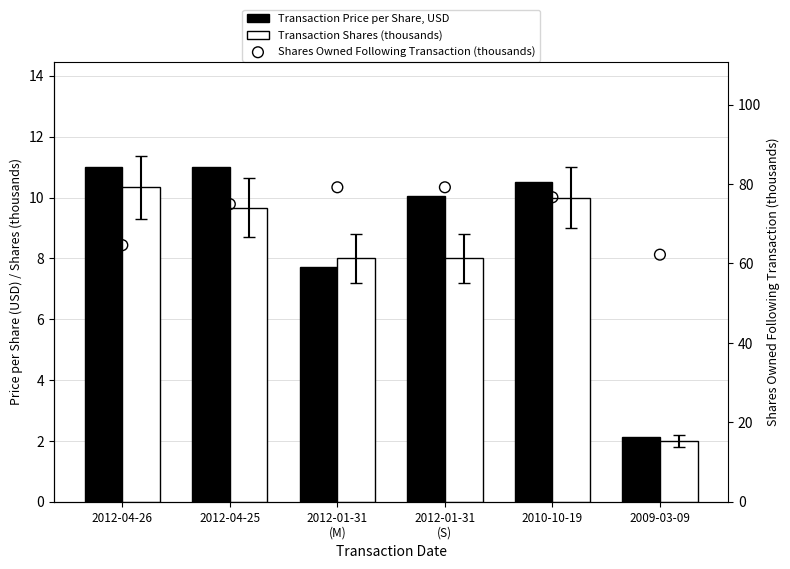

Which series reaches the minimum Y coordinate?

Transaction Shares (thousands)